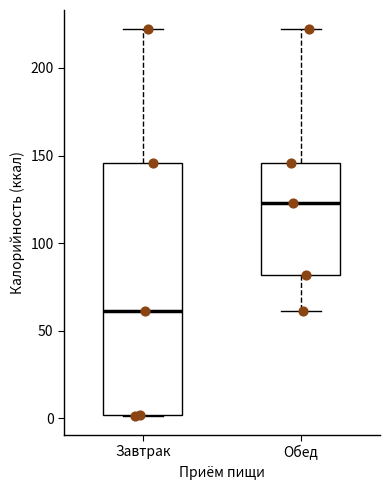

Reading left to right, transcribe this box plot: for each box, give where its median line is, the range the box spans, and where its two whiskers end, as read against the y-axis. The values are not printed on the chart, so give them approximately, as read against the axis.

Завтрак: median 60, box 0 to 145, whiskers 0 to 220
Обед: median 125, box 80 to 145, whiskers 60 to 220